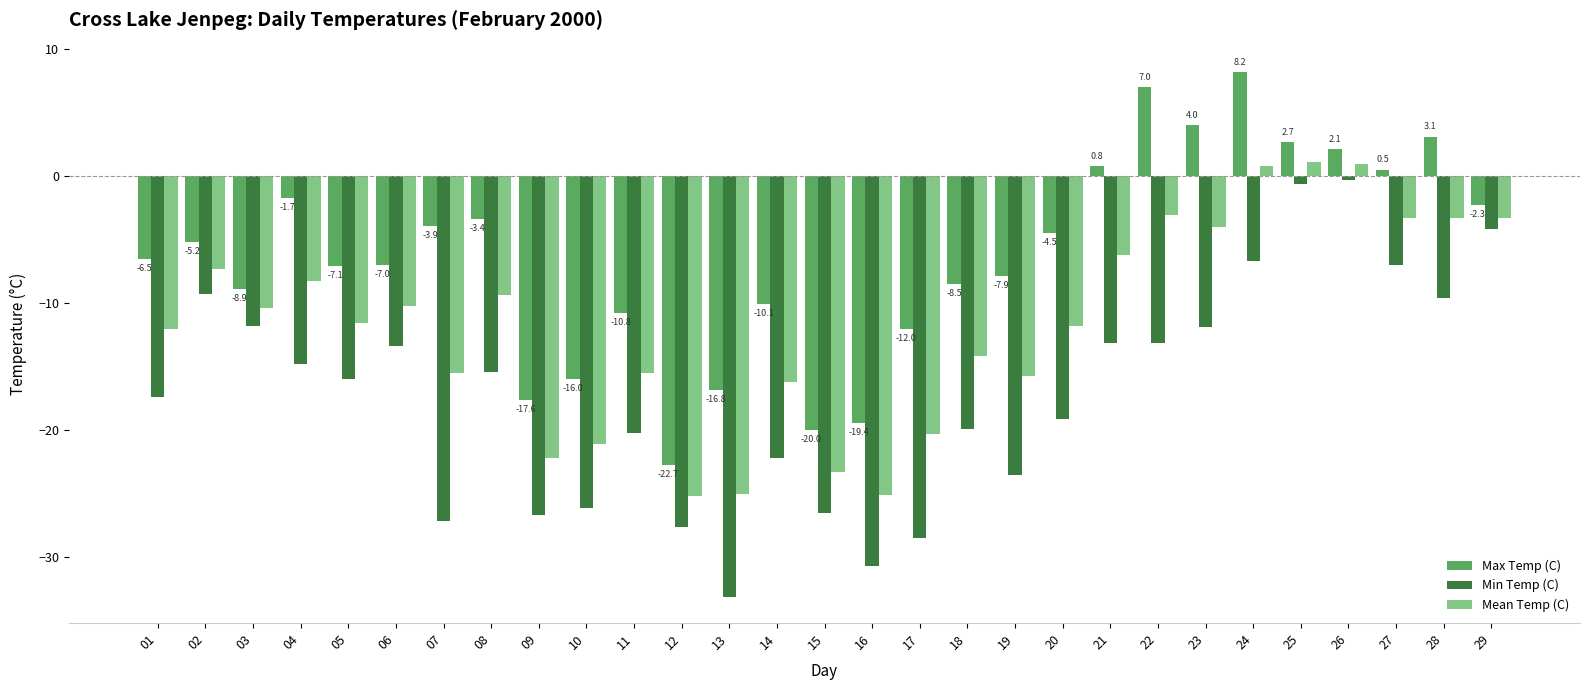

What is the total value across all series at 18?

-42.6